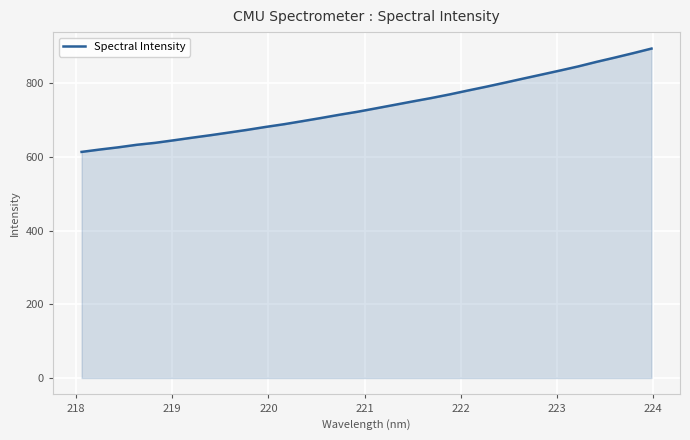

What is the greatest value displayed?

893.7